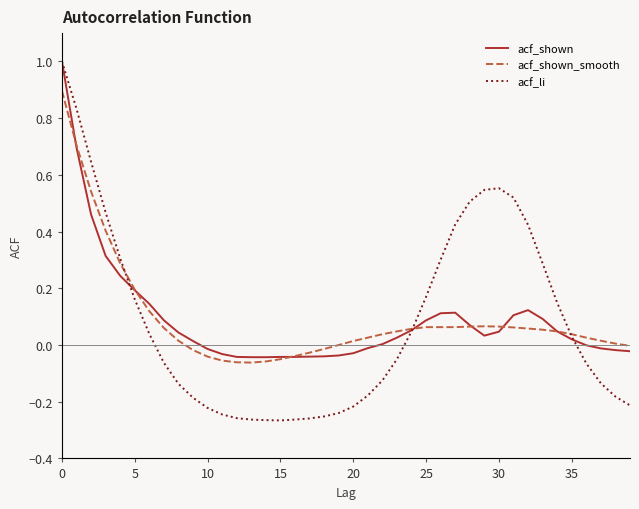

True or false: acf_shown and acf_shown_smooth intersect in this chart.

True